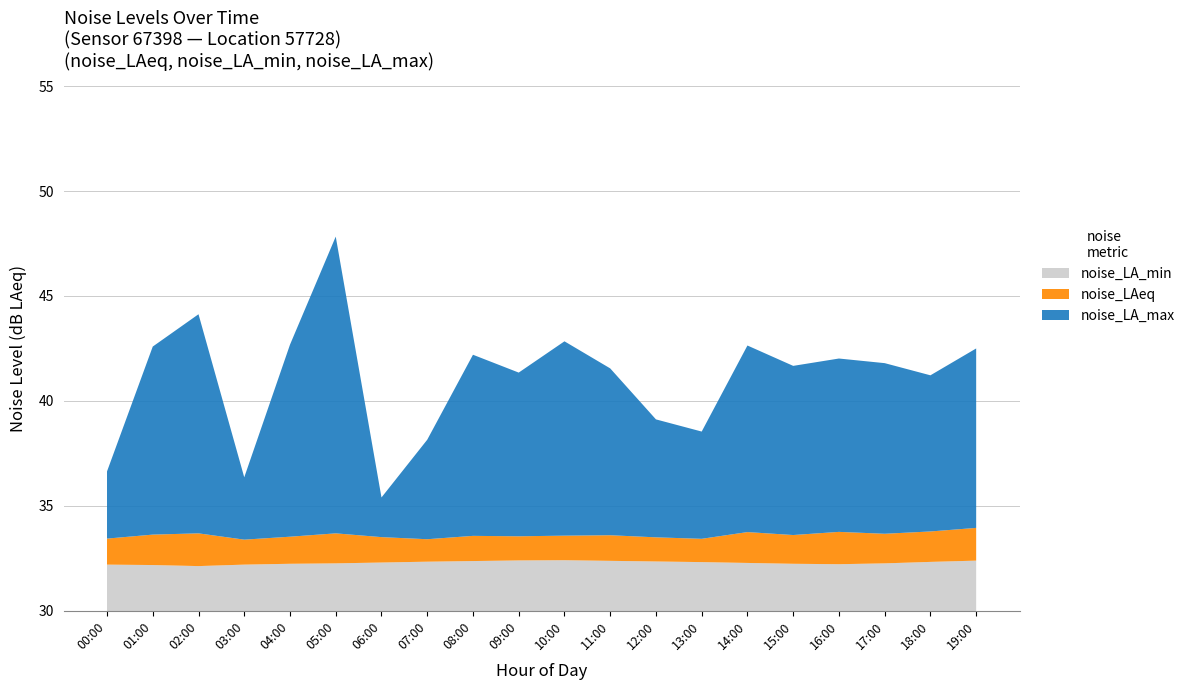

Reading left to right, list all the values displayed in this chart.

noise_LA_min: 32.2	32.2	32.1	32.2	32.2	32.3	32.3	32.3	32.4	32.4	32.4	32.4	32.4	32.3	32.3	32.2	32.2	32.3	32.3	32.4
noise_LAeq: 33.4	33.6	33.7	33.4	33.5	33.7	33.5	33.4	33.6	33.5	33.6	33.6	33.5	33.4	33.8	33.6	33.8	33.7	33.8	34.0
noise_LA_max: 36.6	42.6	44.1	36.4	42.7	47.8	35.4	38.1	42.2	41.4	42.8	41.5	39.1	38.5	42.6	41.7	42.0	41.8	41.2	42.5